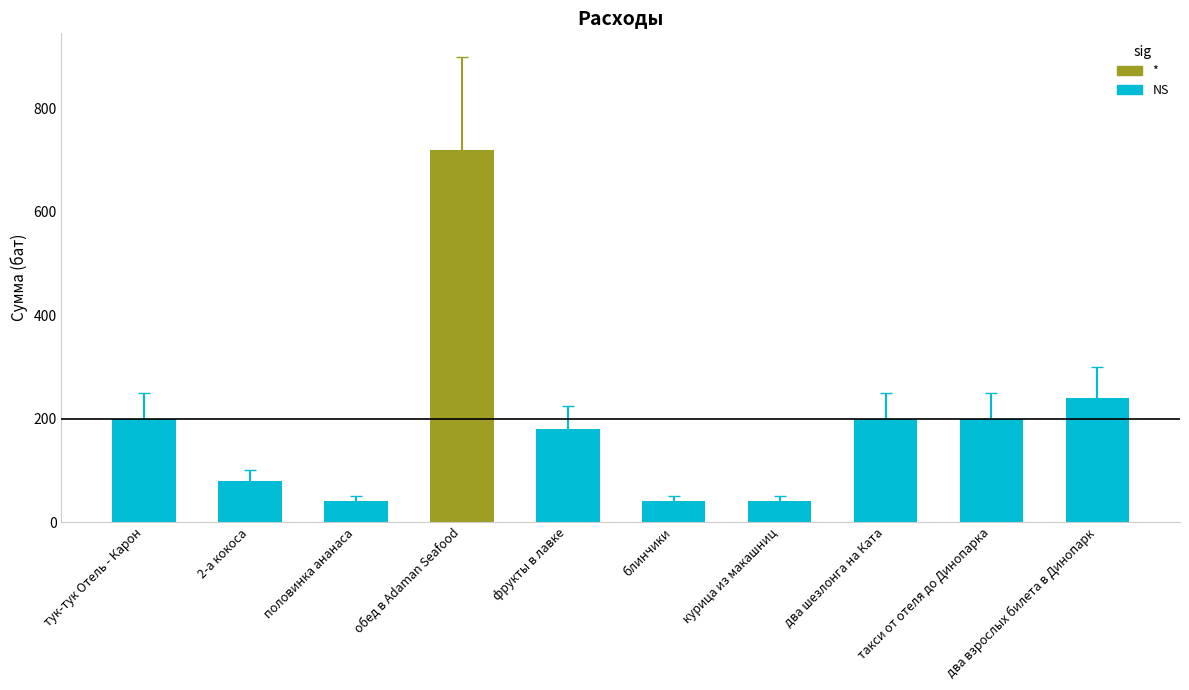

What is the sum of the values at блинчики and половинка ананаса?

80